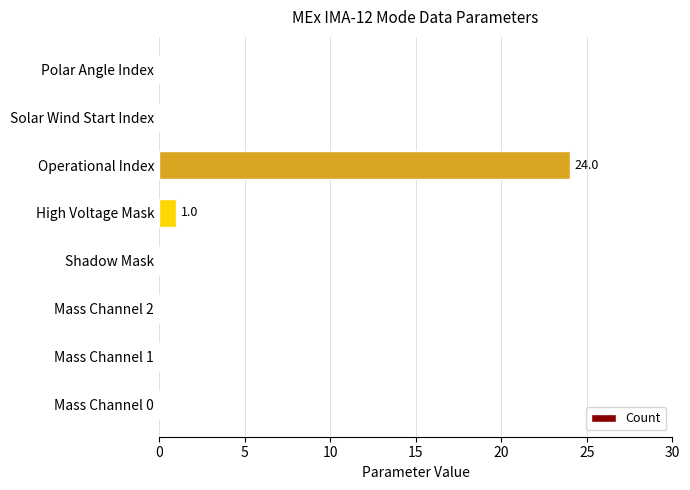

At which category does the chart reach its peak across all series?

Operational Index